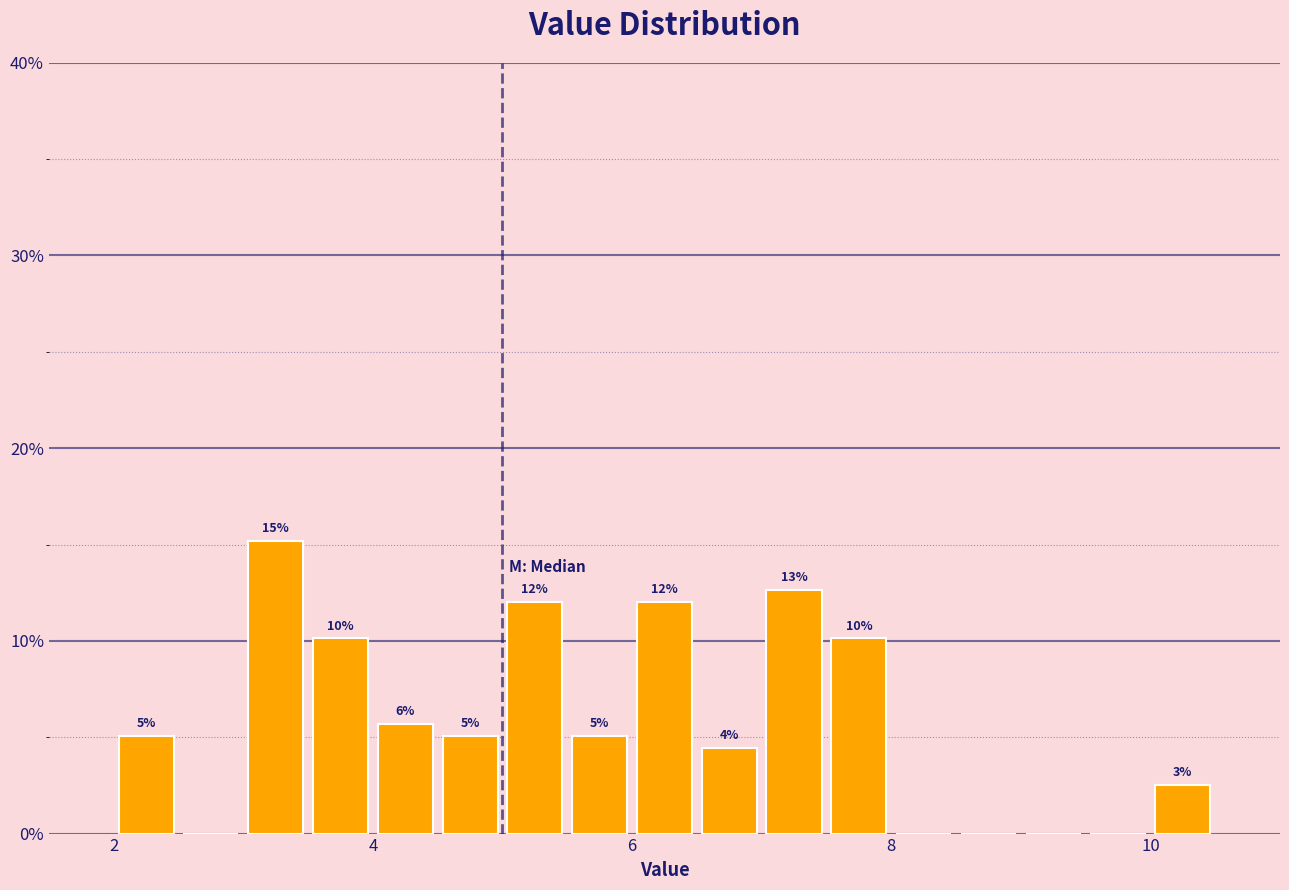

Around what value on the x-axis is the tallest bar? Give the approximate position of its centre, as read against the axis.

3.2